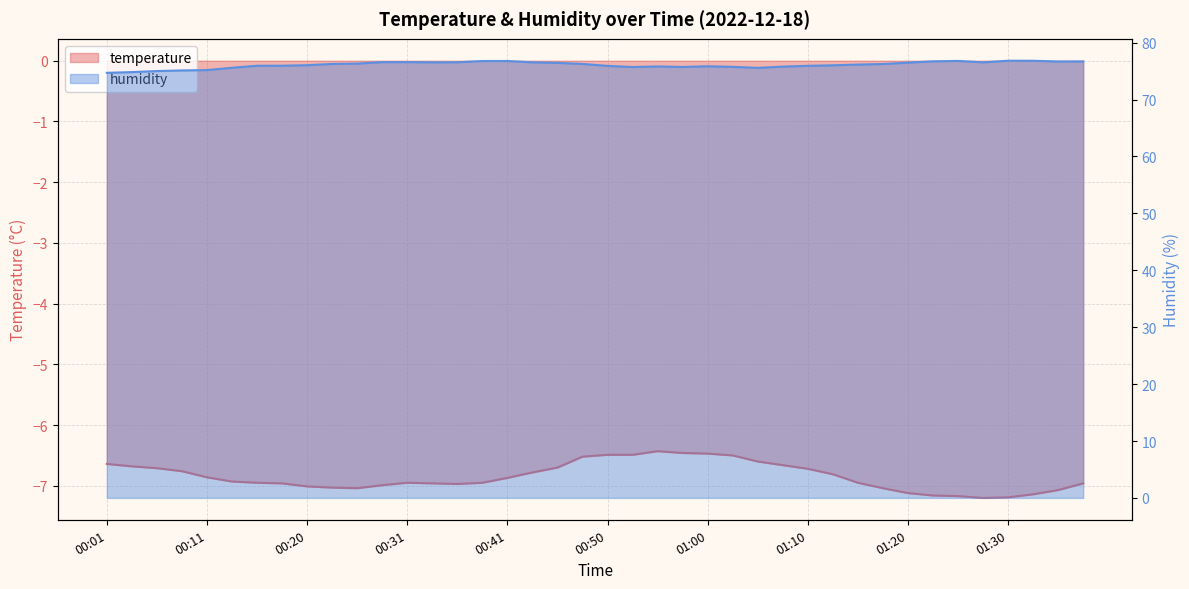

Which series has the widest spread of values?

humidity